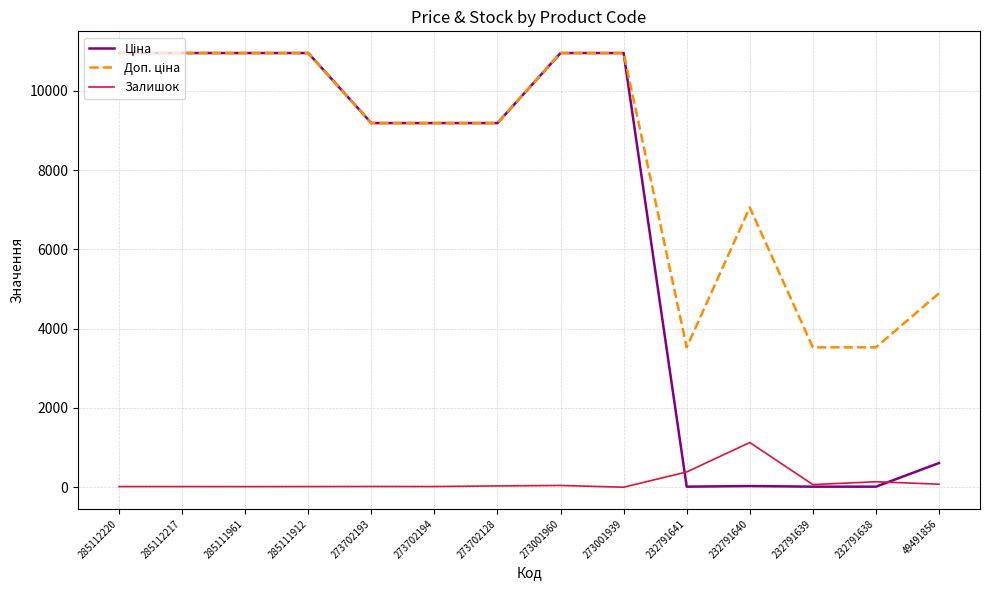

At which label does Залишок reach its peak?

232791640